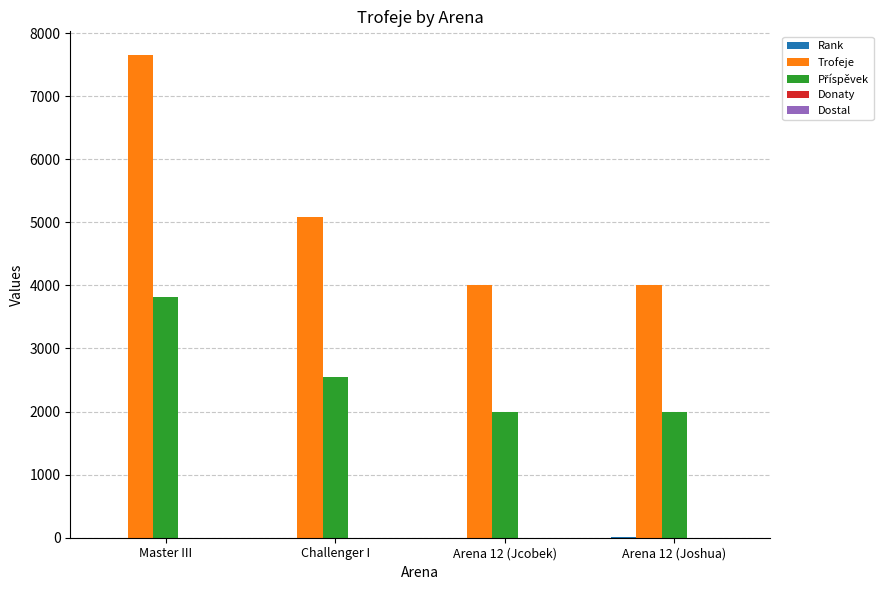

Between Master III and Challenger I, which series saw the biggest shift?

Trofeje